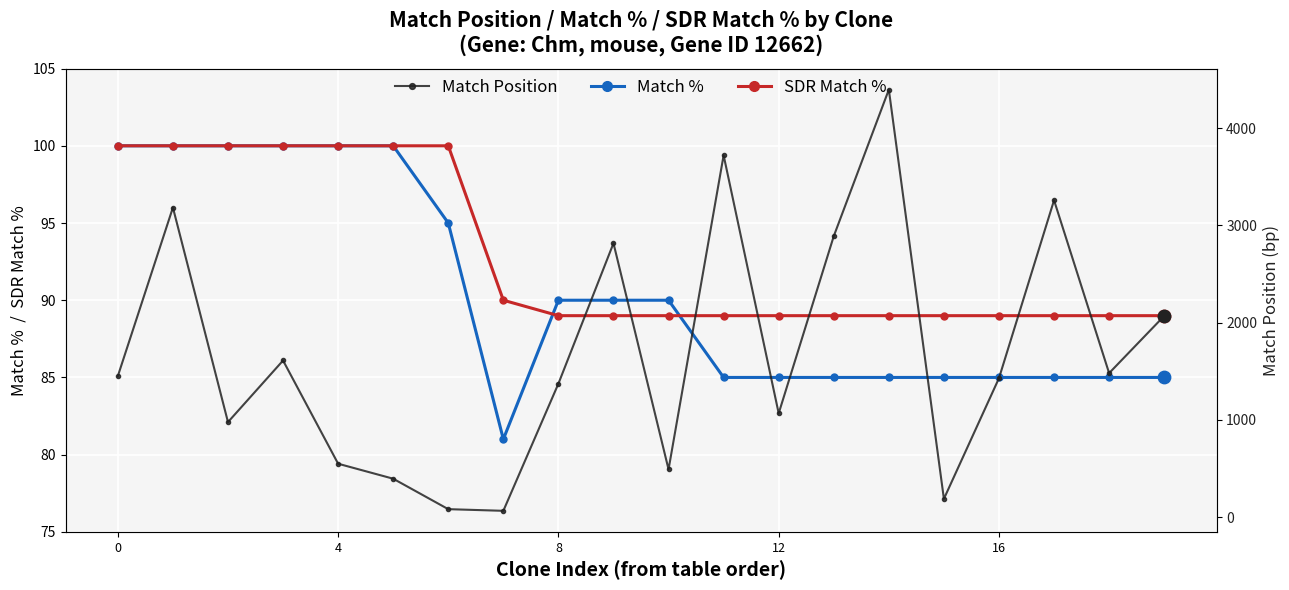

What are all the series names shown in the legend?

Match %, SDR Match %, Match Position